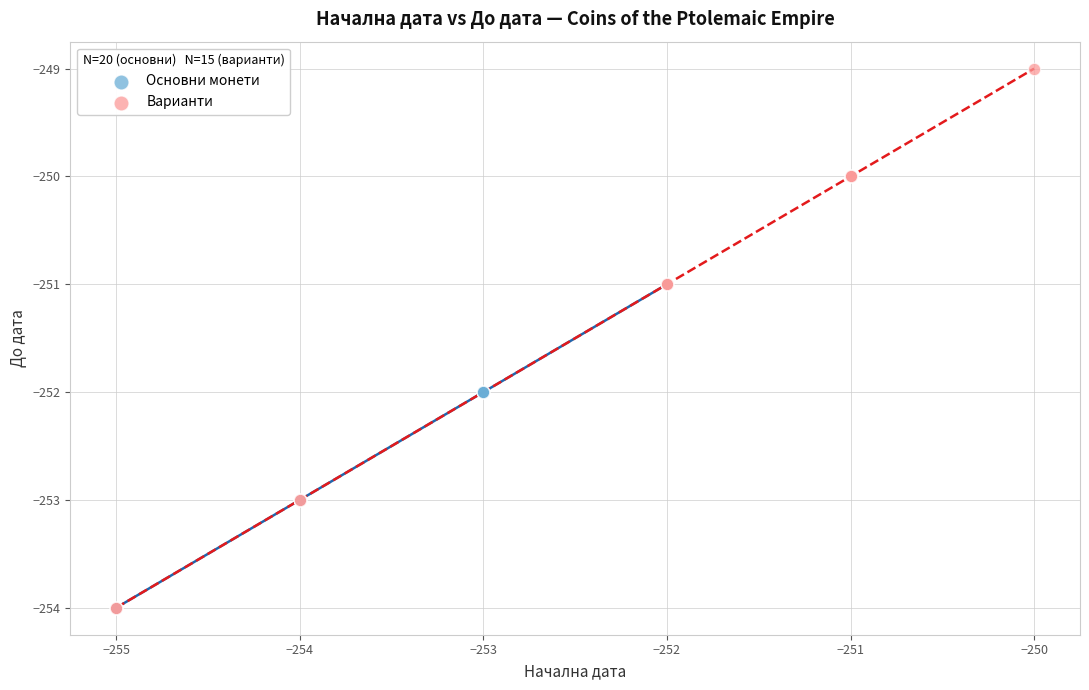

Which series has the largest Y range (max minus min)?

Варианти